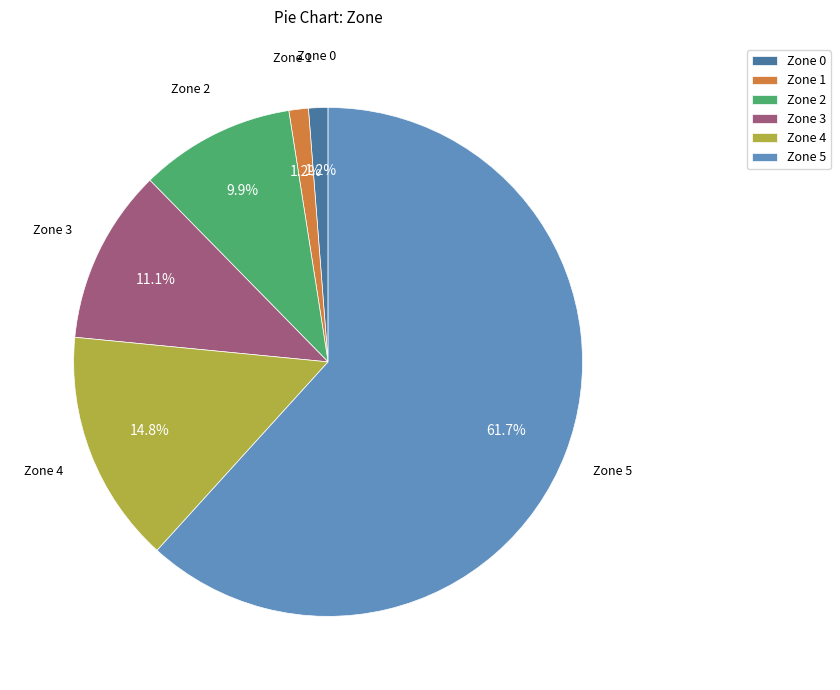

To the nearest percent, what is the average slice percentage?

17%